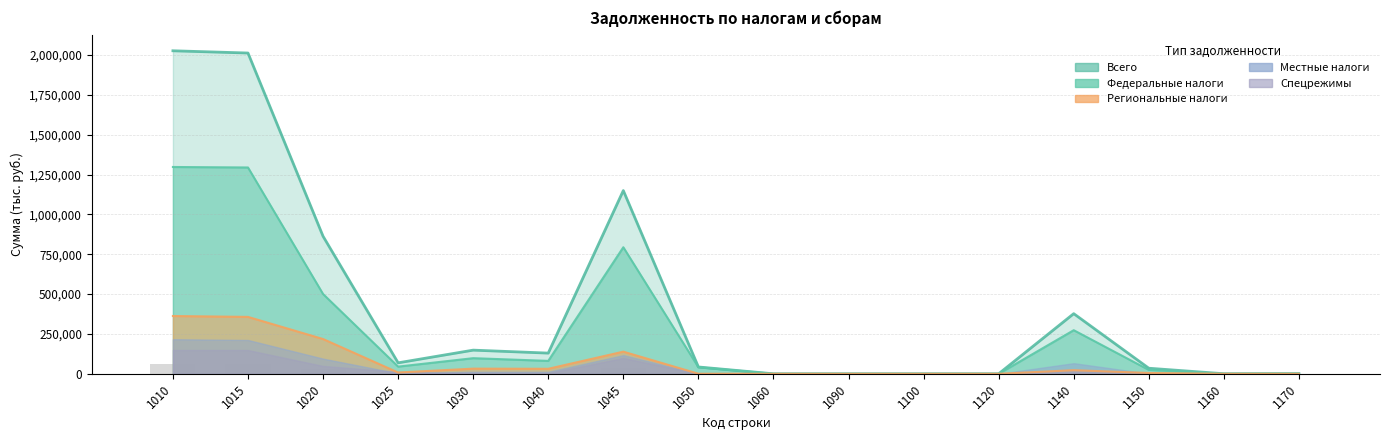

At which category is the sum across all series the highest?

1010